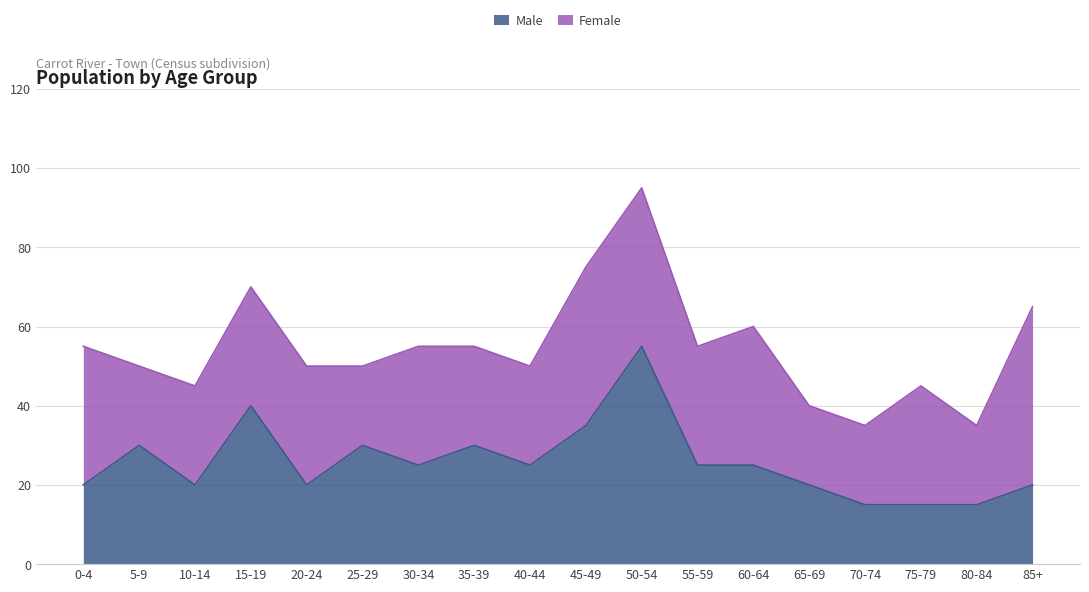

Is it true that the value at 50-54 is 37?

False